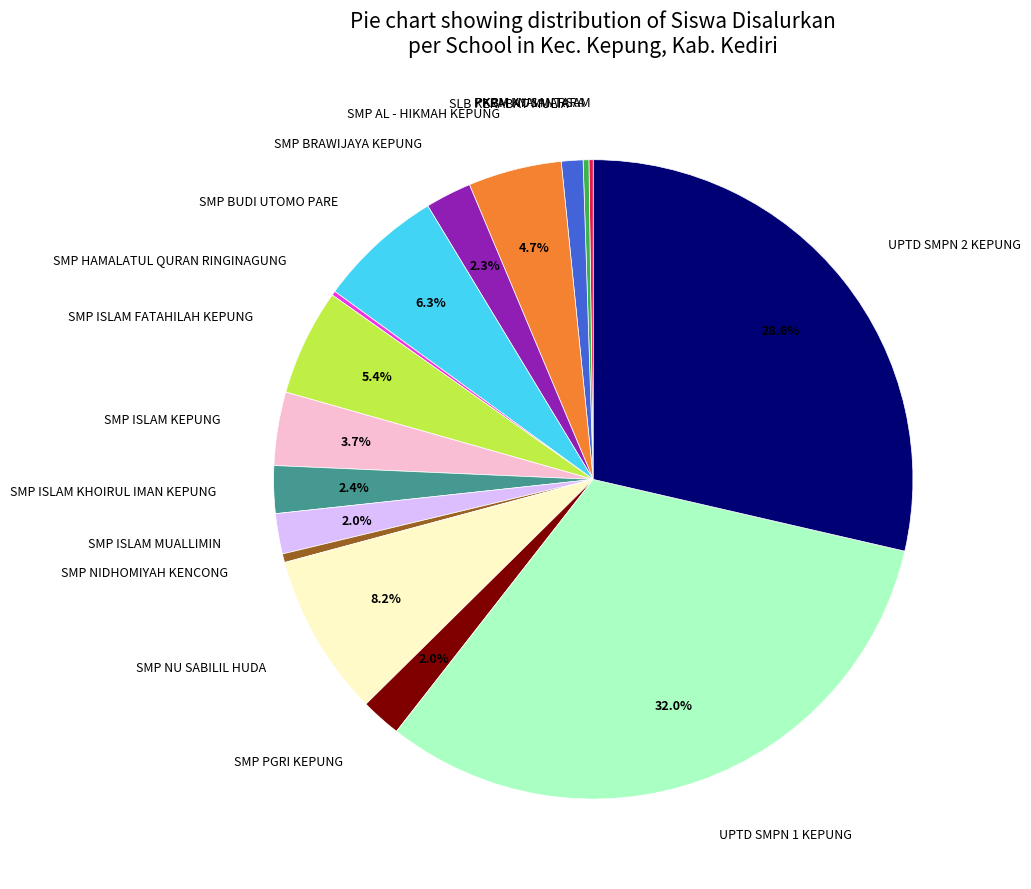

Is there a majority slice in this chart?

No